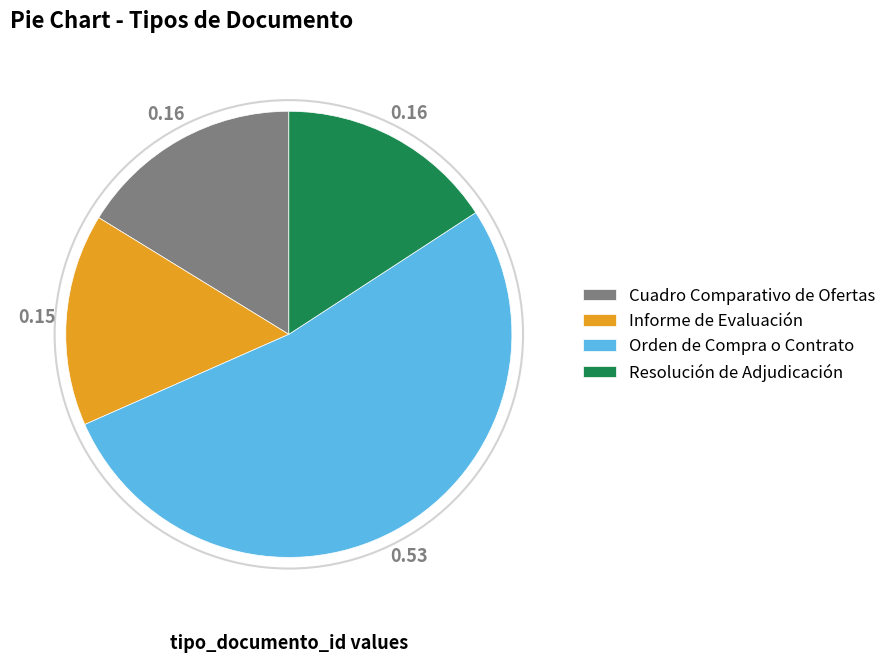

Which slice represents more than half of the pie?

Orden de Compra o Contrato